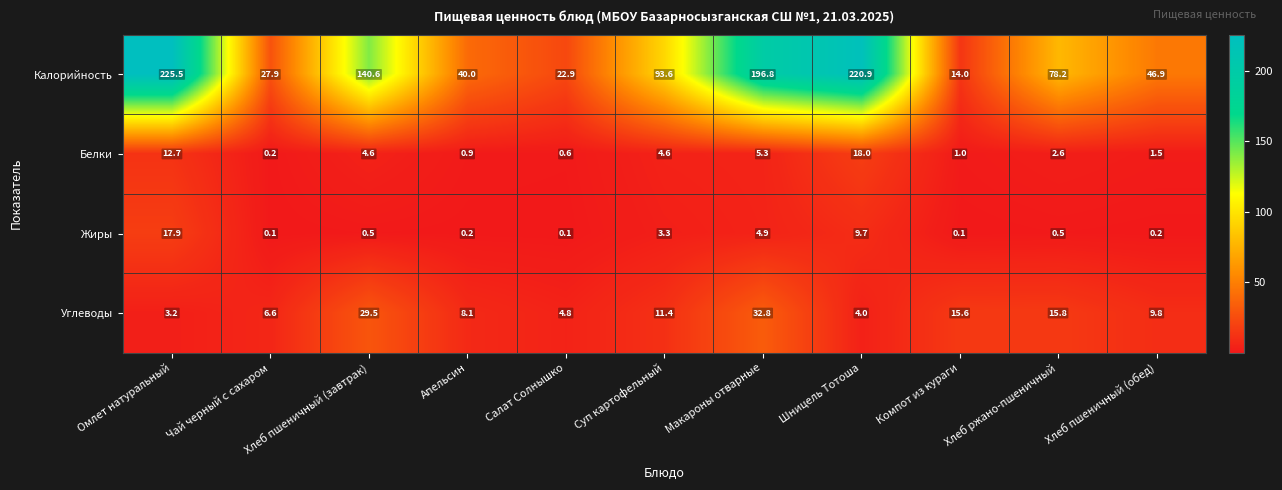

How many categories are shown in the chart?

11